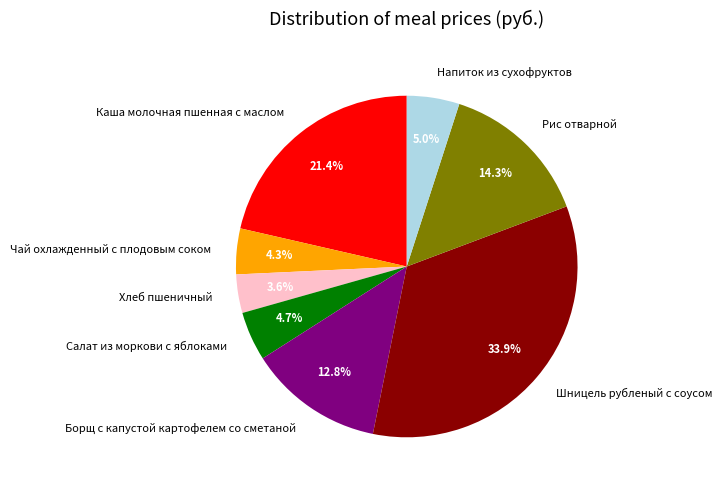

To the nearest percent, what percentage of the pie is Чай охлажденный с плодовым соком?

4%